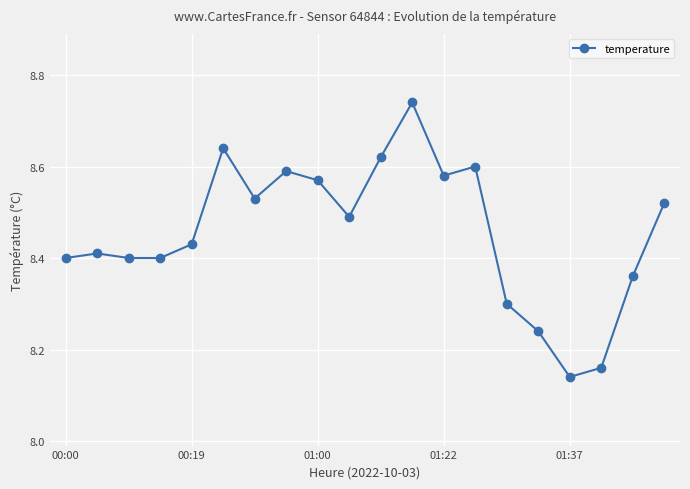

Is this an area chart (filled region under the line)?

No